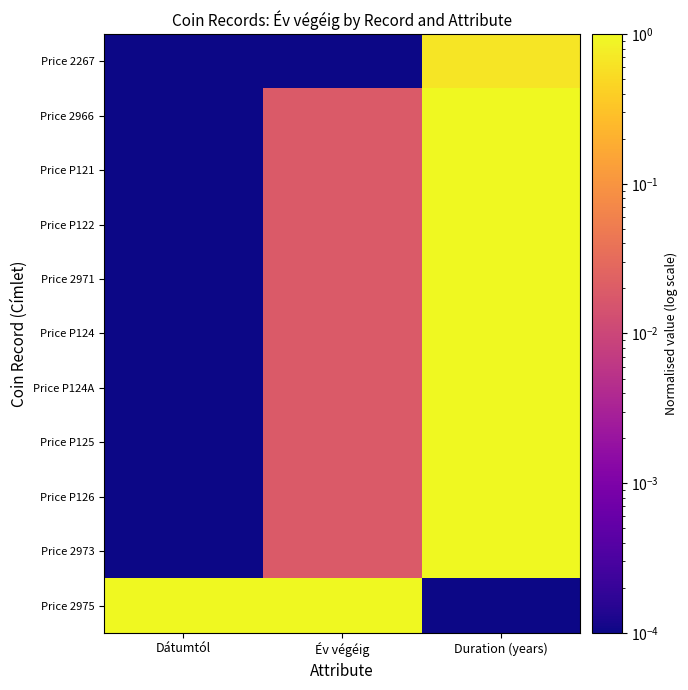

Rank the series at Dátumtól from highest to lowest value.

Price 2975, Price 2267, Price 2966, Price P121, Price P122, Price 2971, Price P124, Price P124A, Price P125, Price P126, Price 2973